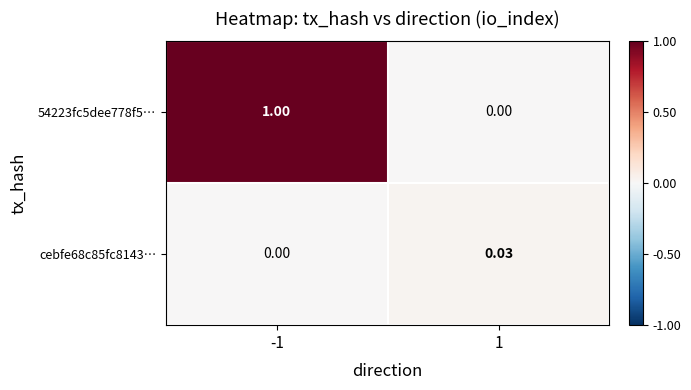

Rank the series at 1 from lowest to highest value.

54223fc5dee778f5…, cebfe68c85fc8143…